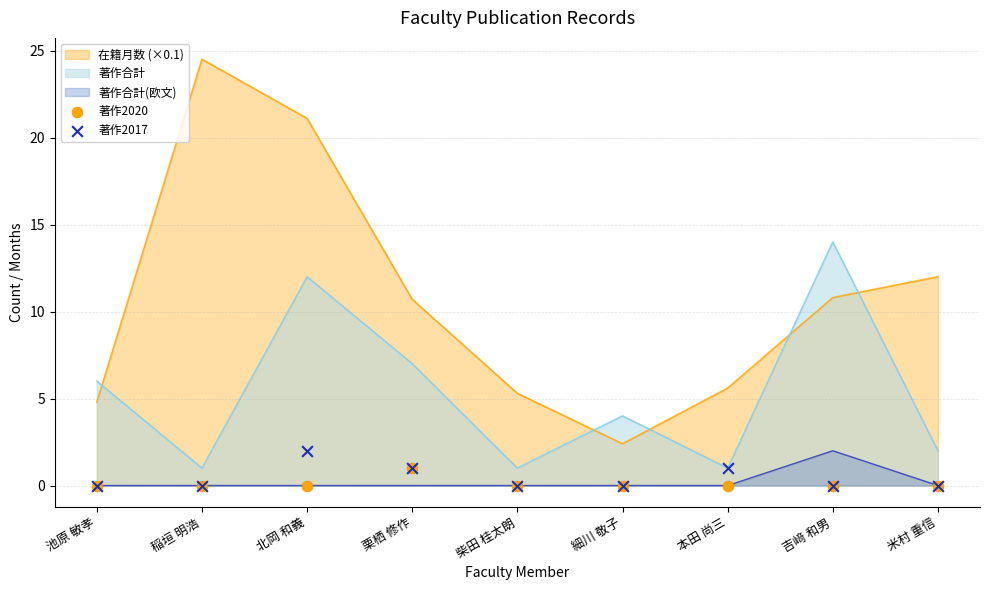

Which series reaches the minimum Y coordinate?

著作2020